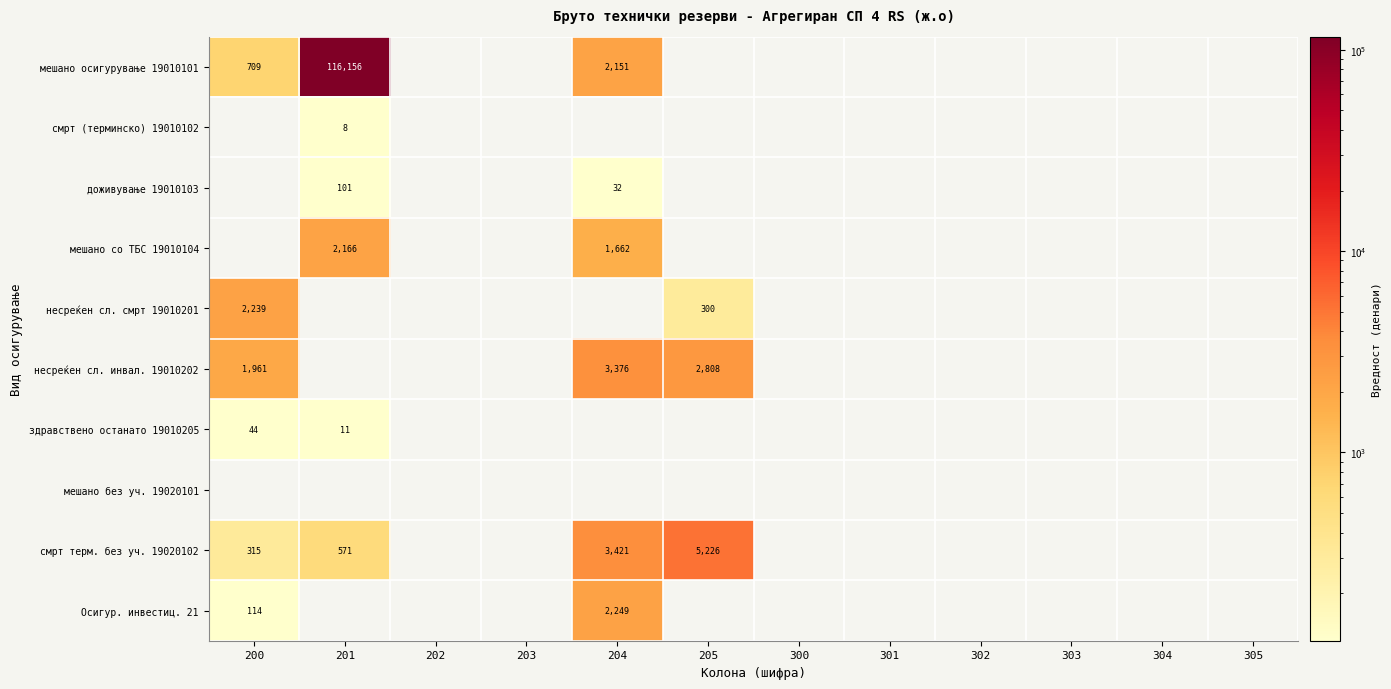

At how many categories does at least one series exceed 16250?

1